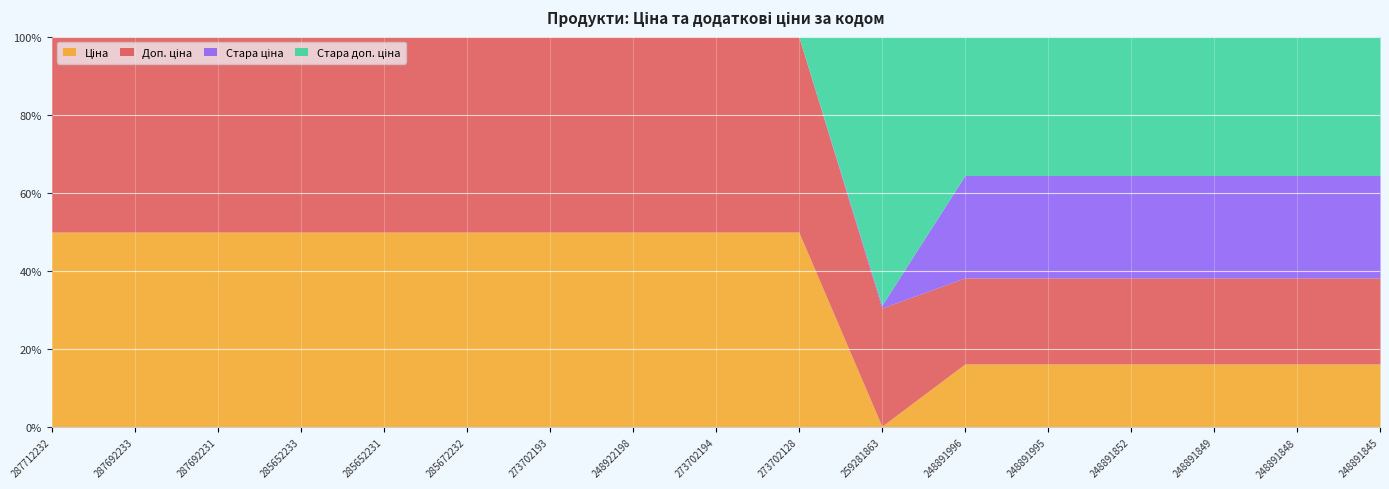

Reading right to left, list all the values displayed in this chart.

Ціна: 248891845=503.8	248891848=503.8	248891849=503.8	248891852=503.8	248891995=503.8	248891996=503.8	259281863=31.3	273702128=9321.4	273702194=9321.4	248922198=8797.6	273702193=9321.4	285672232=61024.7	285652231=37343.0	285652233=37343.0	287692231=18671.5	287692233=18671.5	287712232=30512.3
Доп. ціна: 248891845=683.0	248891848=683.0	248891849=683.0	248891852=683.0	248891995=683.0	248891996=683.0	259281863=3130.0	273702128=9321.4	273702194=9321.4	248922198=8797.6	273702193=9321.4	285672232=61024.7	285652231=37343.0	285652233=37343.0	287692231=18671.5	287692233=18671.5	287712232=30512.3
Стара ціна: 248891845=813.0	248891848=813.0	248891849=813.0	248891852=813.0	248891995=813.0	248891996=813.0	259281863=71.1	273702128=0.0	273702194=0.0	248922198=0.0	273702193=0.0	285672232=0.0	285652231=0.0	285652233=0.0	287692231=0.0	287692233=0.0	287712232=0.0
Стара доп. ціна: 248891845=1101.8	248891848=1101.8	248891849=1101.8	248891852=1101.8	248891995=1101.8	248891996=1101.8	259281863=7113.0	273702128=0.0	273702194=0.0	248922198=0.0	273702193=0.0	285672232=0.0	285652231=0.0	285652233=0.0	287692231=0.0	287692233=0.0	287712232=0.0